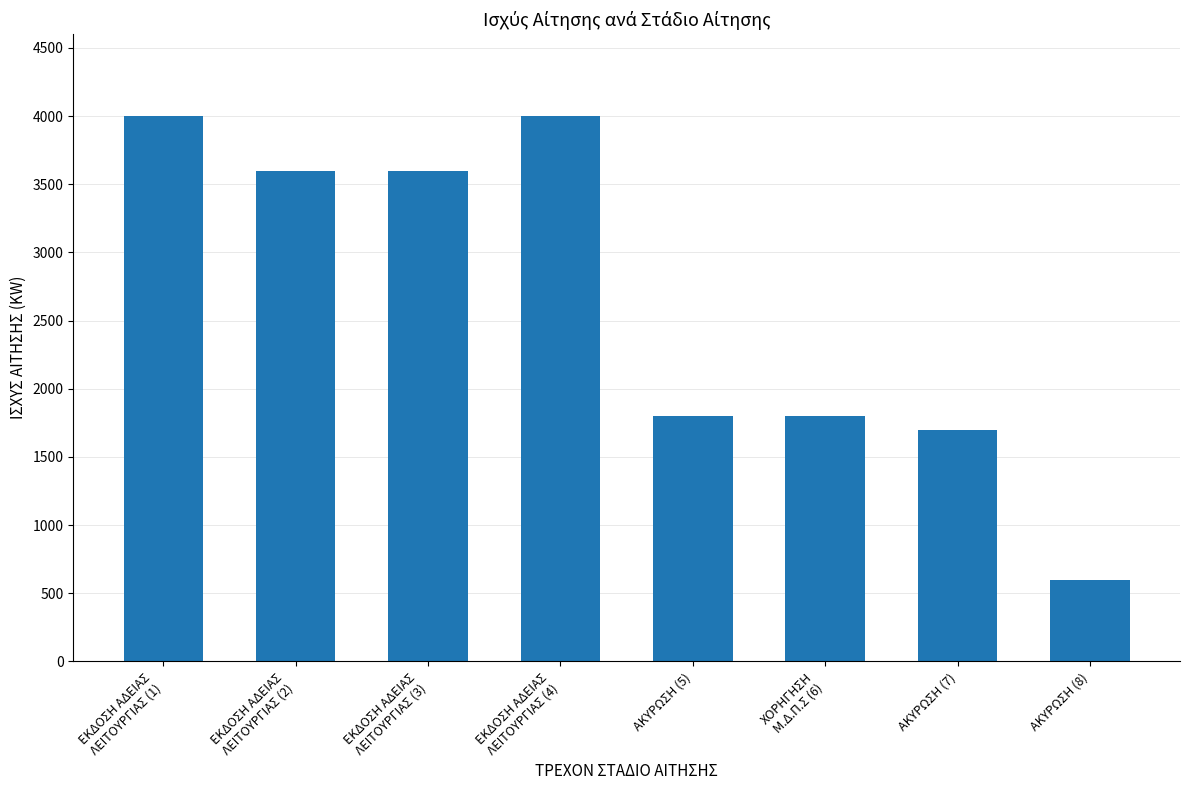

How many series are shown in this chart?

1